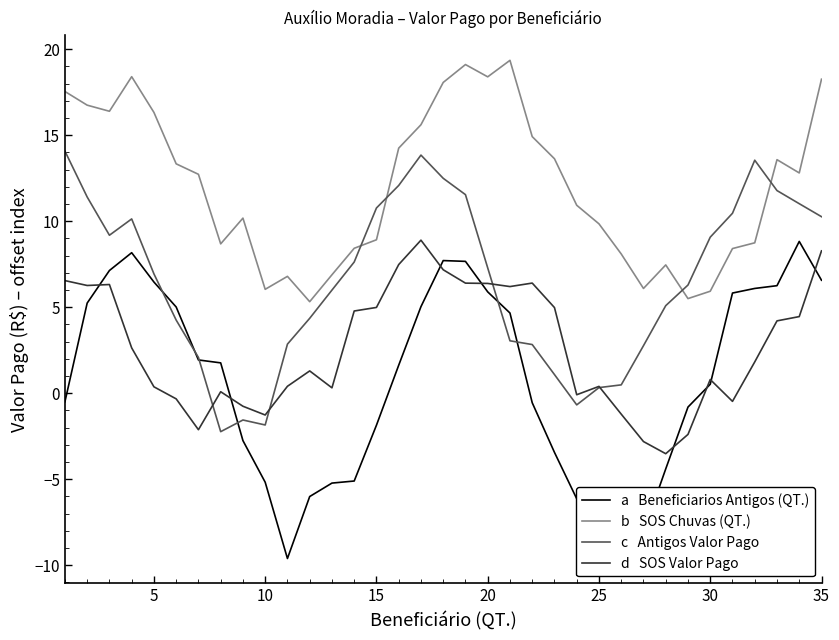

What is the minimum value shown in the chart?

-9.6